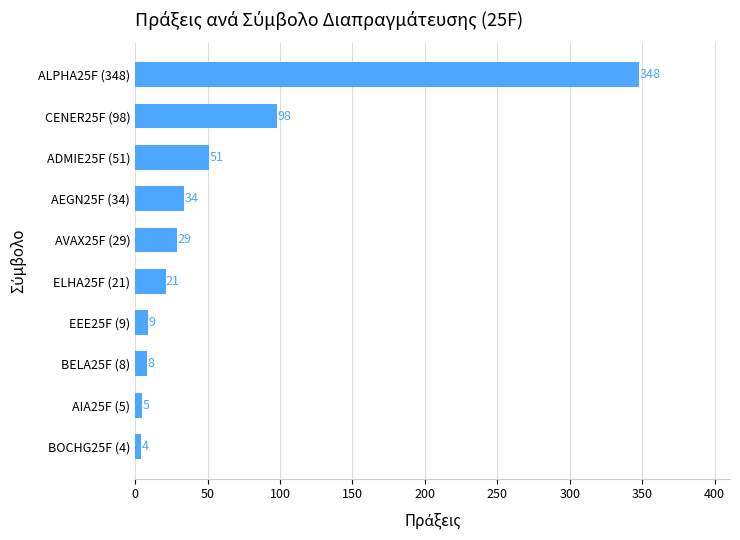

How many bars are there in total?

10